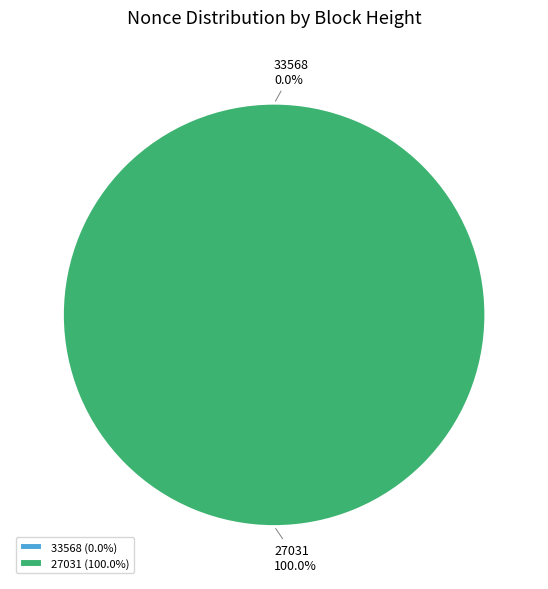

Is it true that 27031 is 99% of the pie?

False